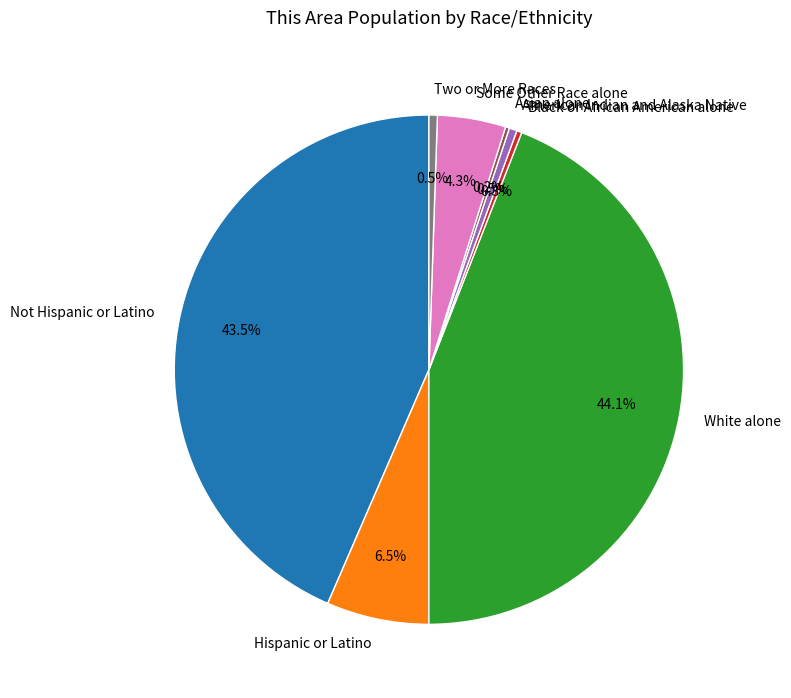

The Some Other Race alone slice represents 4% of the pie. True or false?

True